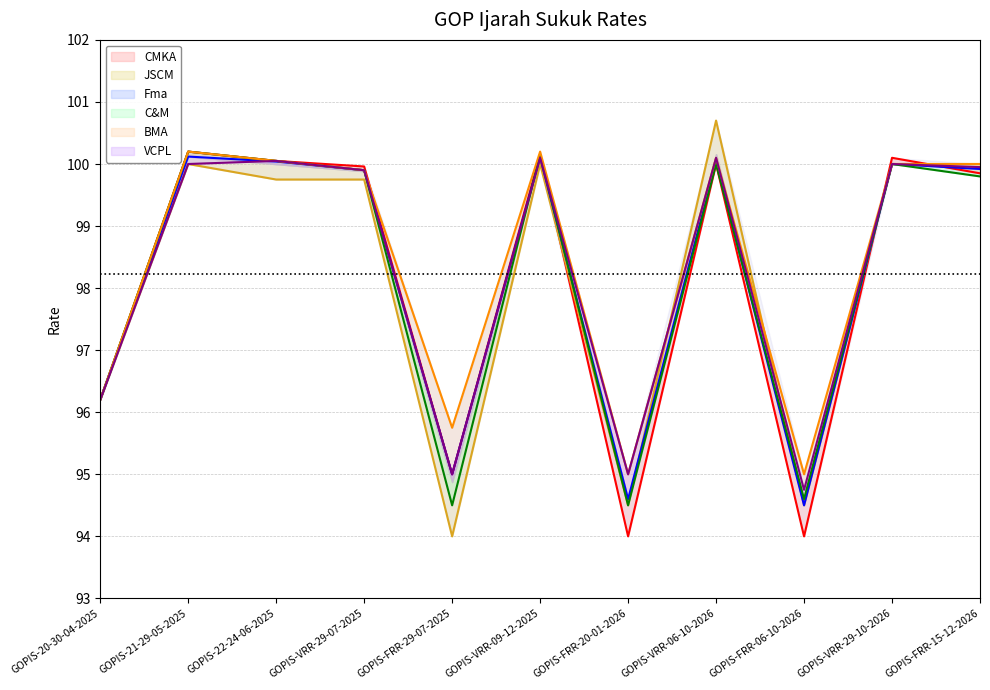

How many data points does each series have?

11